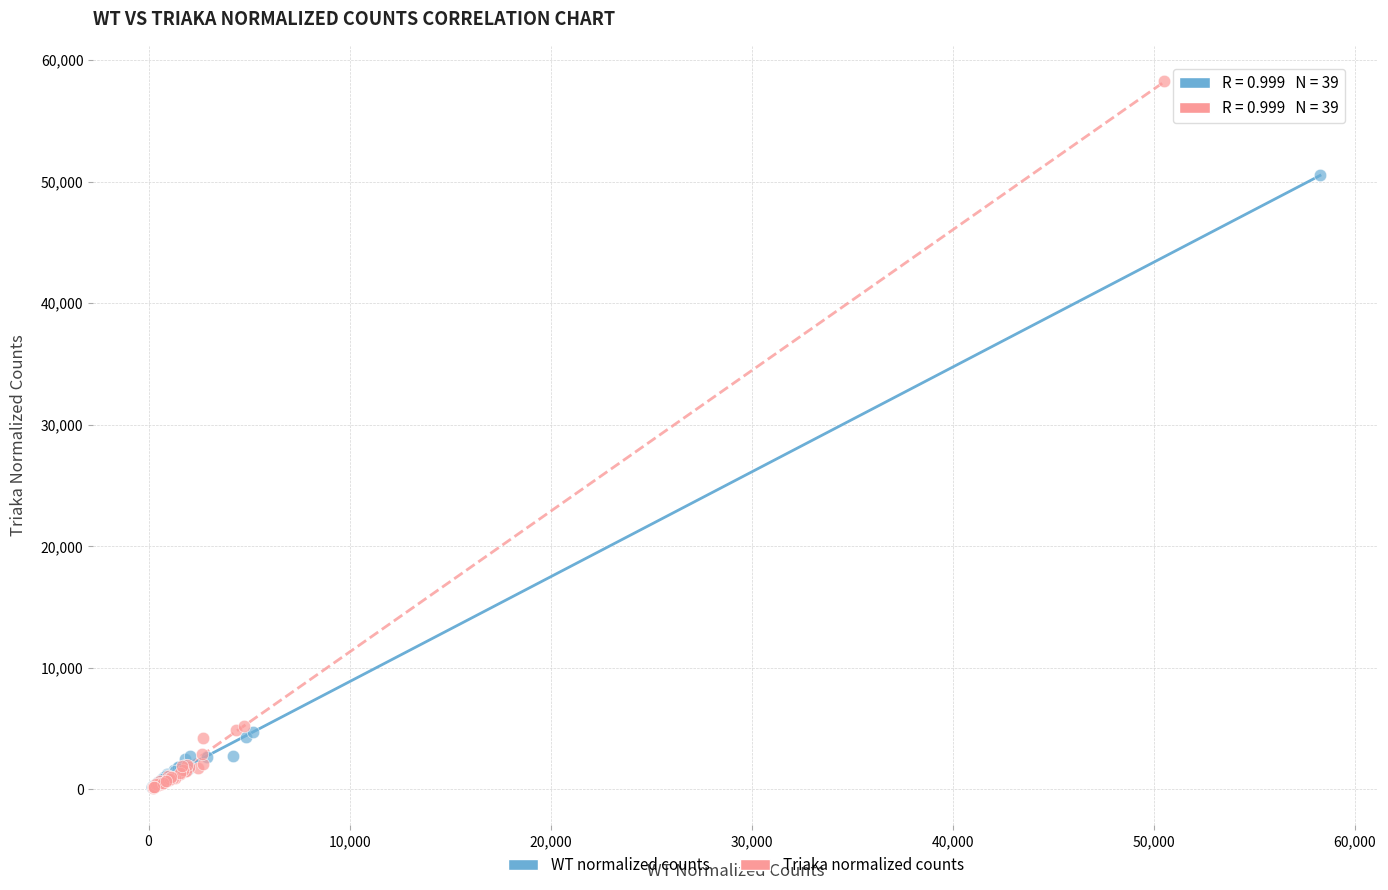

Which series contains the highest Y value?

Triaka normalized counts